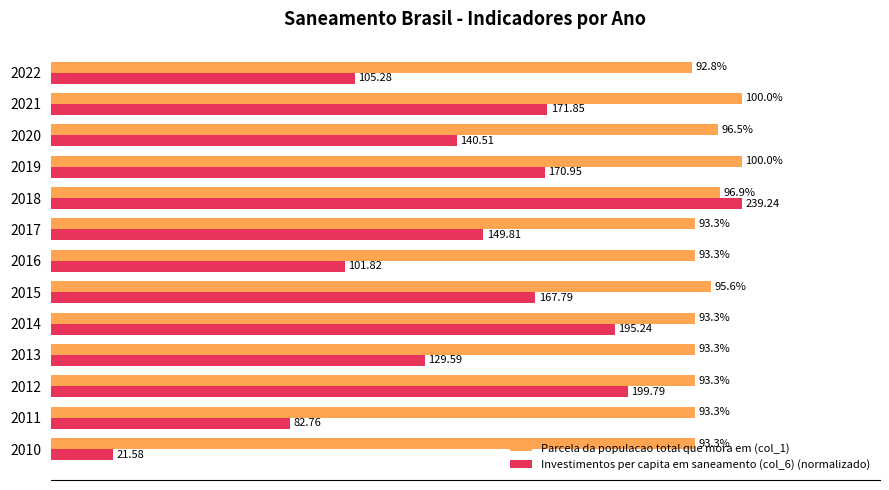

Rank the series by their average value, from lowest to highest.

Investimentos per capita em saneamento (col_6) (normalizado), Parcela da populacao total que mora em (col_1)